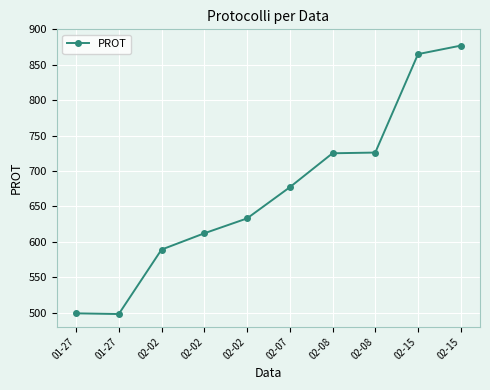

At which label is the value closest to 687?

02-07